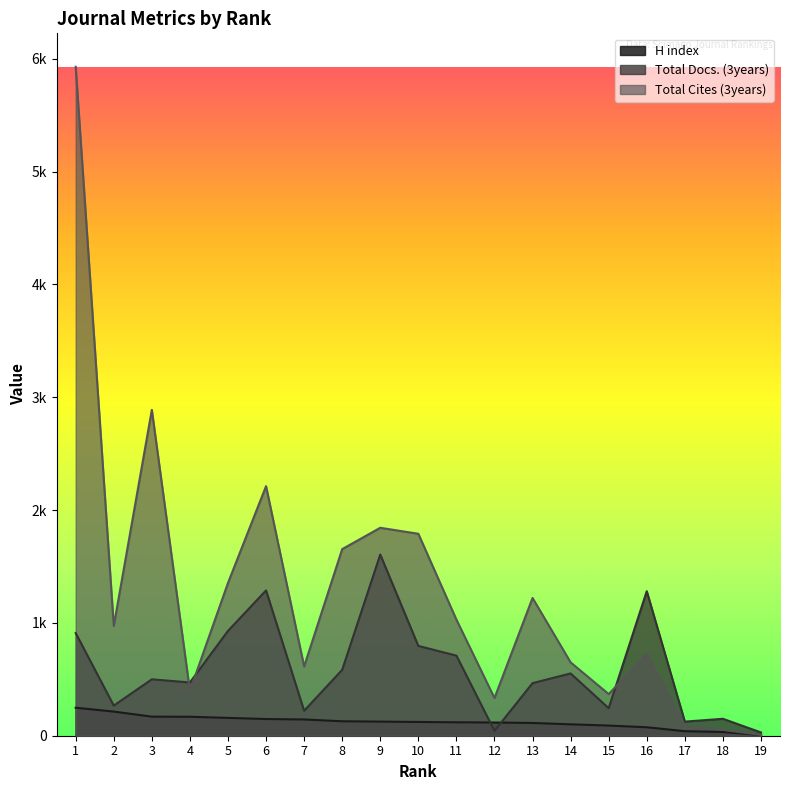

What is the total value across all series at 11?

1858